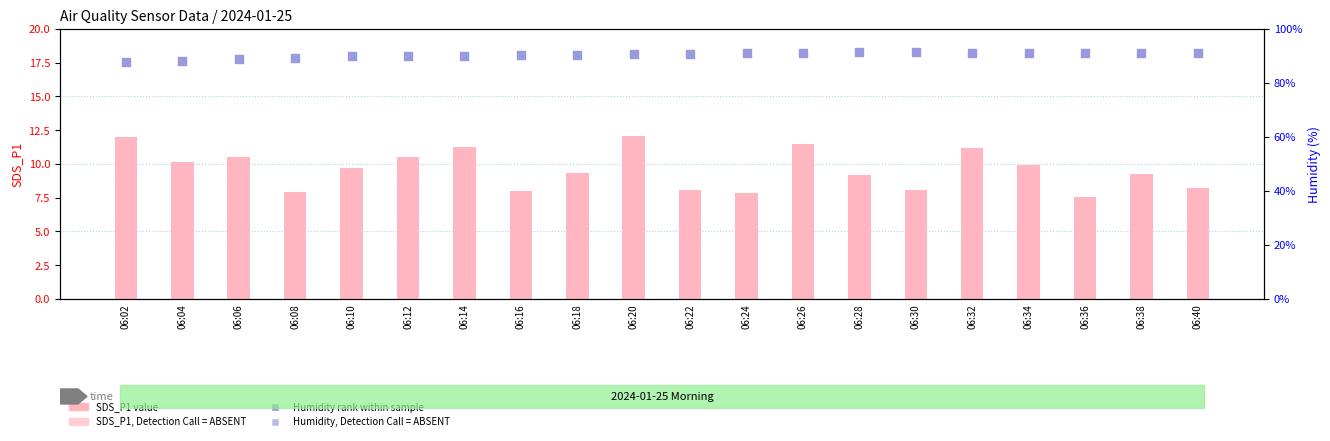

At how many categories does at least one series exceed 49?

20